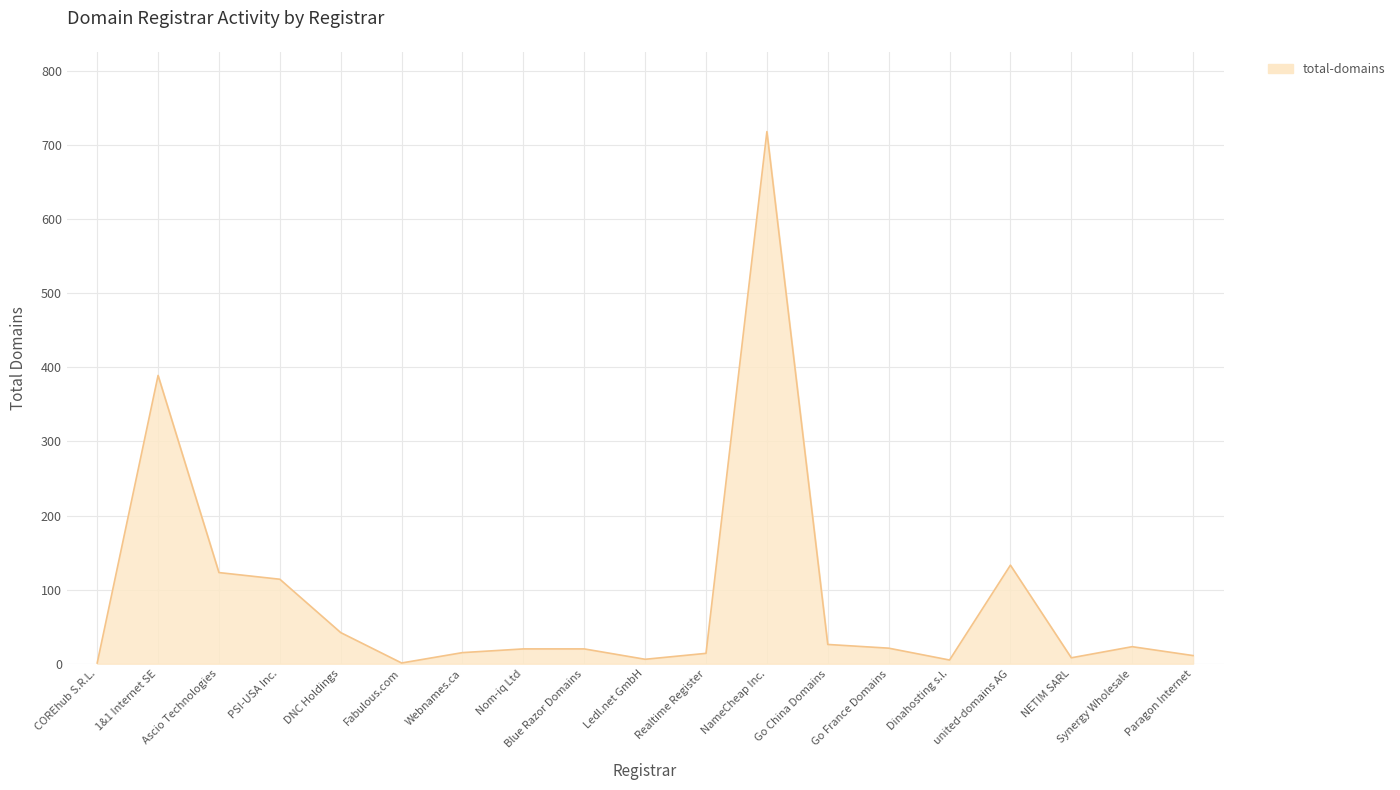

Which category has the highest value across all series?

NameCheap Inc.